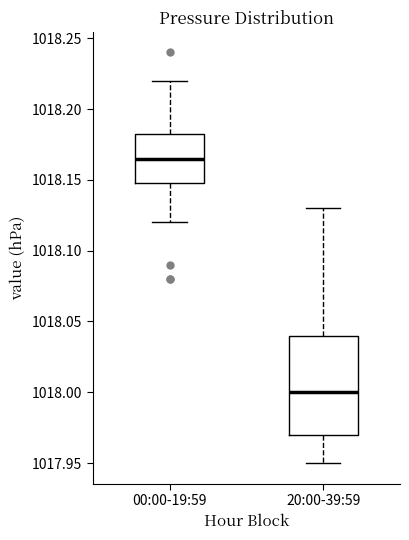

Reading left to right, read every box against the y-axis: the position of its median line, the range the box covers, and the ends of its whiskers. The values are not printed on the chart, so give them approximately, as read against the axis.

00:00-19:59: median 1018.165, box 1018.150 to 1018.185, whiskers 1018.120 to 1018.220
20:00-39:59: median 1018.000, box 1017.970 to 1018.040, whiskers 1017.950 to 1018.130